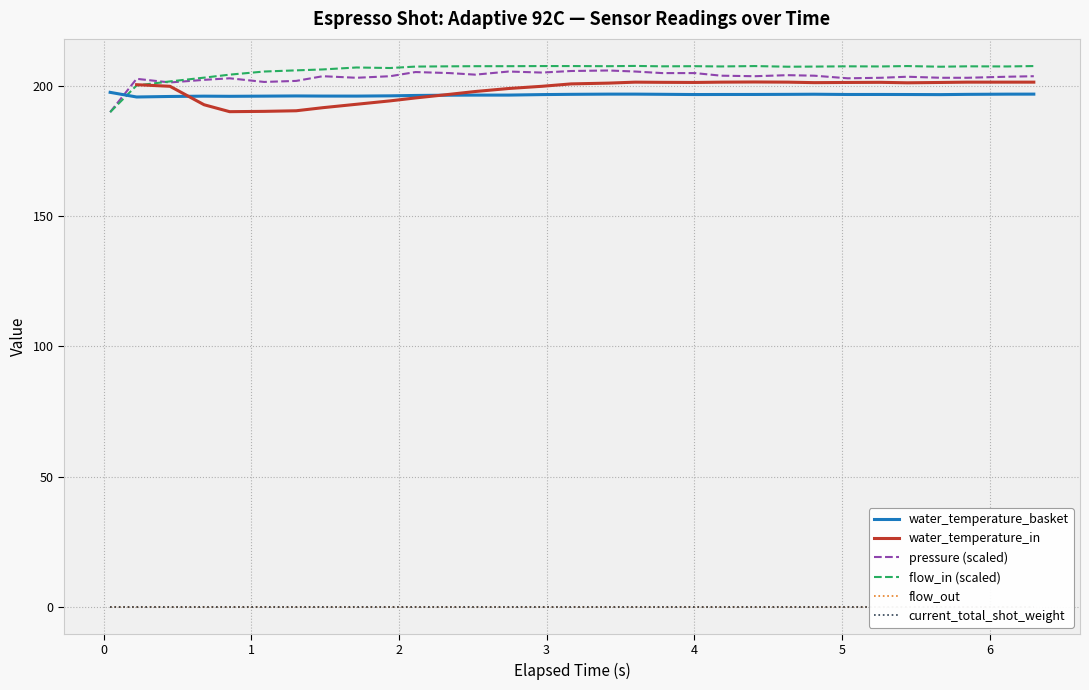

At how many categories does at least one series exceed 151?

31